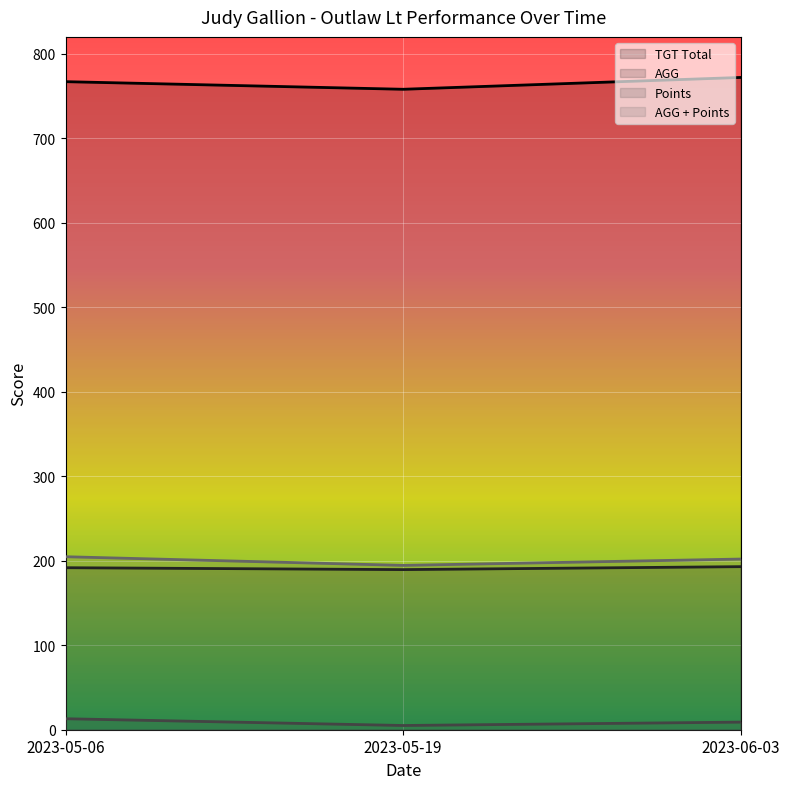

What is the spread (max minus min) of values at 2023-05-06?

754.0